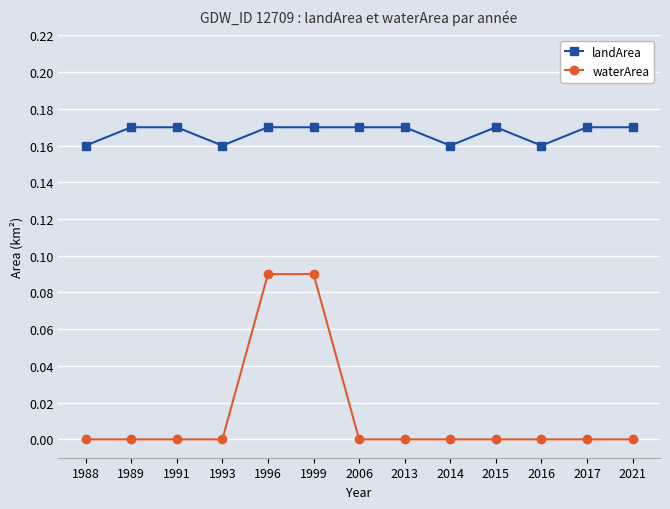

At which category does landArea reach its first local valley?

1993